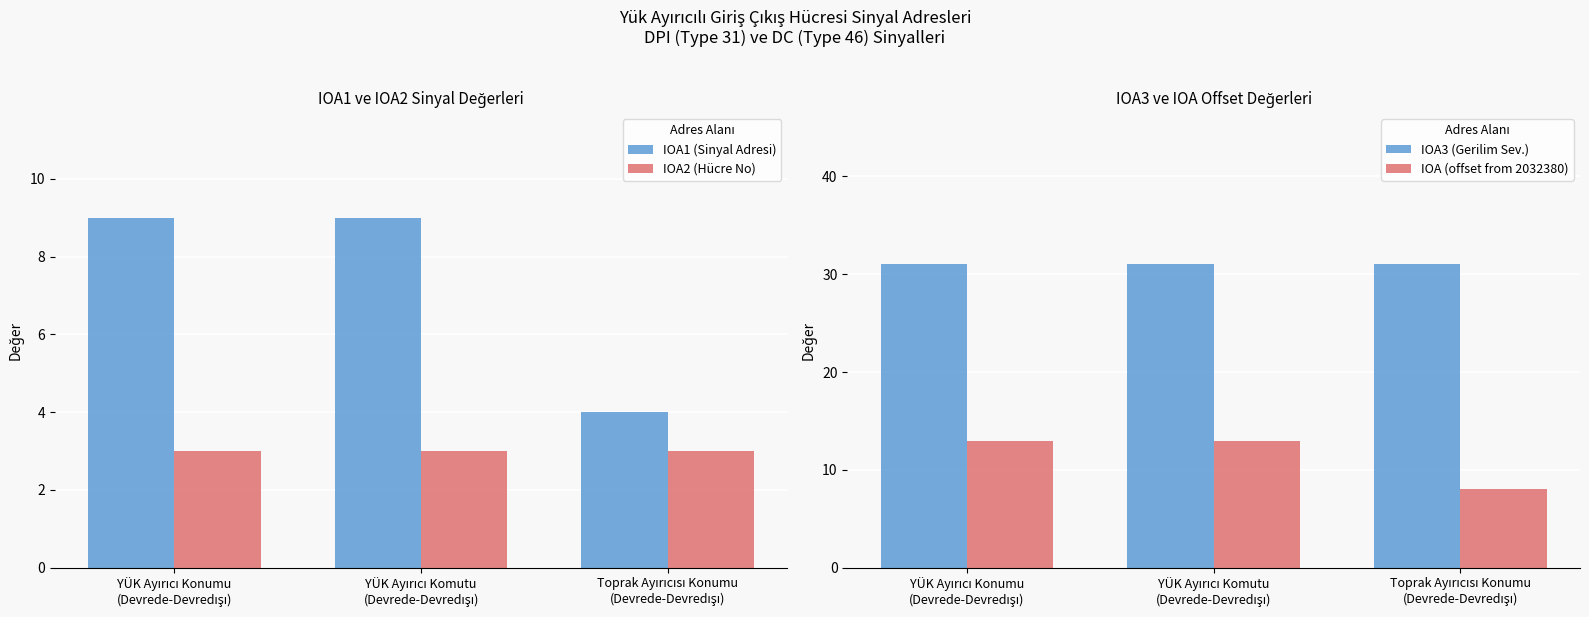

Reading left to right, extract all data points from this chart.

IOA1 (Sinyal Adresi): YÜK Ayırıcı Konumu
(Devrede-Devredışı)=9	YÜK Ayırıcı Komutu
(Devrede-Devredışı)=9	Toprak Ayırıcısı Konumu
(Devrede-Devredışı)=4
IOA2 (Hücre No): YÜK Ayırıcı Konumu
(Devrede-Devredışı)=3	YÜK Ayırıcı Komutu
(Devrede-Devredışı)=3	Toprak Ayırıcısı Konumu
(Devrede-Devredışı)=3
IOA3 (Gerilim Sev.): YÜK Ayırıcı Konumu
(Devrede-Devredışı)=31	YÜK Ayırıcı Komutu
(Devrede-Devredışı)=31	Toprak Ayırıcısı Konumu
(Devrede-Devredışı)=31
IOA (offset from 2032380): YÜK Ayırıcı Konumu
(Devrede-Devredışı)=13	YÜK Ayırıcı Komutu
(Devrede-Devredışı)=13	Toprak Ayırıcısı Konumu
(Devrede-Devredışı)=8